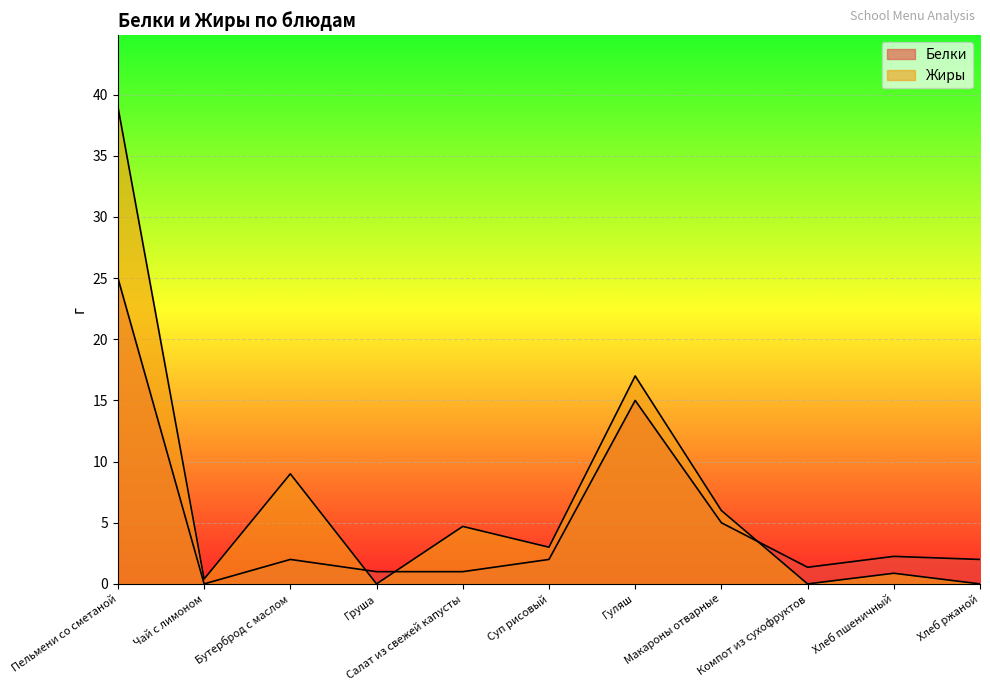

How many distinct data groups are displayed?

2